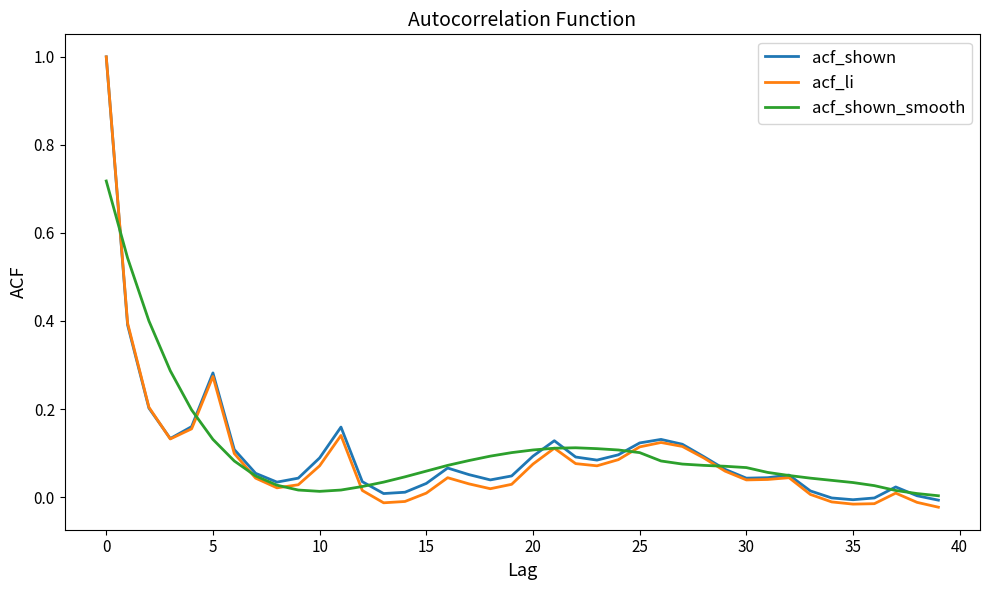

Which series has the largest range (max minus min)?

acf_li